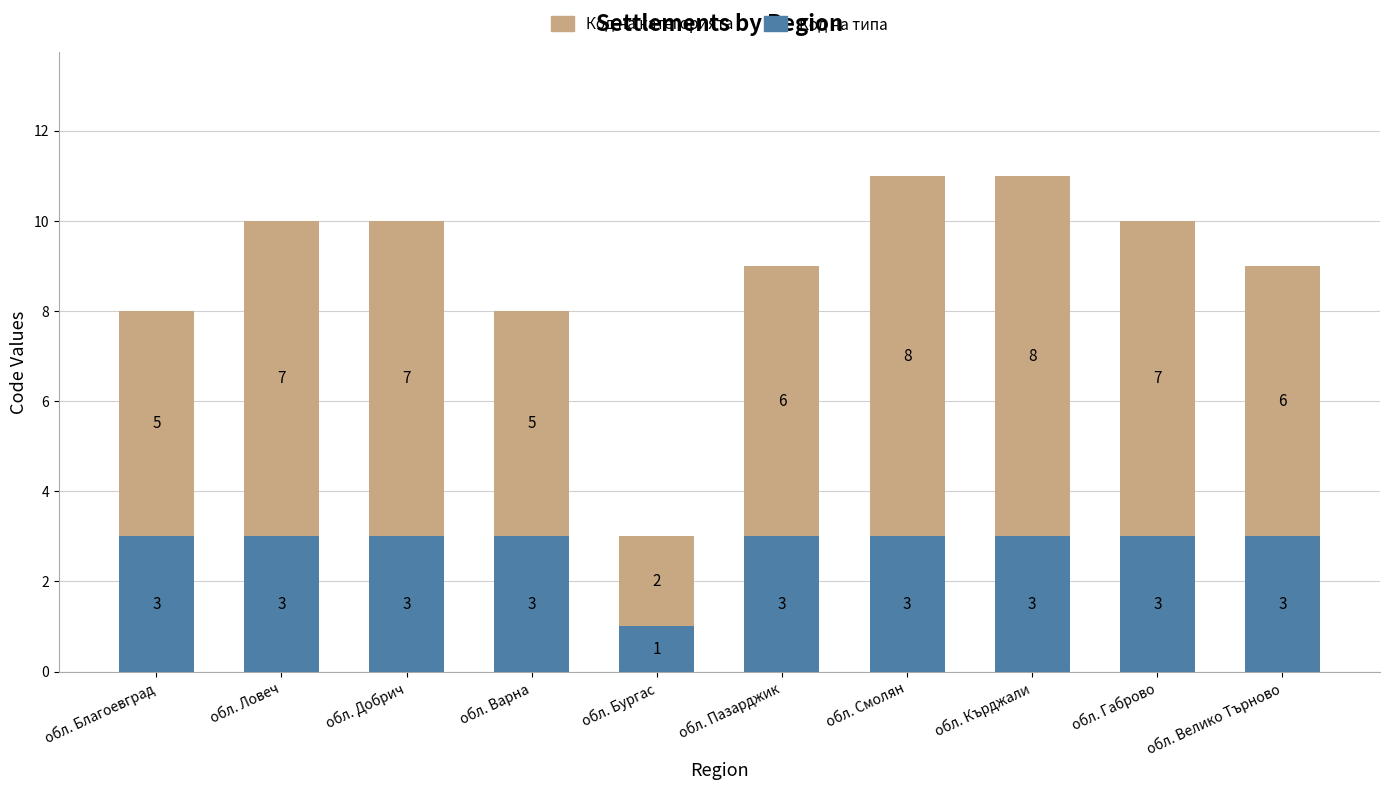

Are the bars horizontal?

No